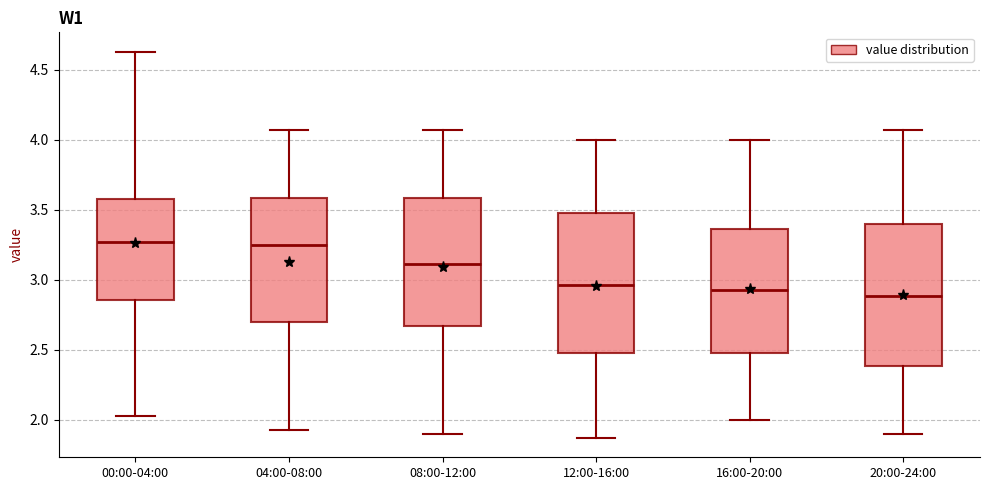

Reading left to right, transcribe this box plot: for each box, give where its median line is, the range the box spans, and where its two whiskers end, as read against the y-axis. The values are not printed on the chart, so give them approximately, as read against the axis.

00:00-04:00: median 3.25, box 2.85 to 3.60, whiskers 2.05 to 4.65
04:00-08:00: median 3.25, box 2.70 to 3.60, whiskers 1.95 to 4.05
08:00-12:00: median 3.10, box 2.65 to 3.60, whiskers 1.90 to 4.05
12:00-16:00: median 2.95, box 2.50 to 3.50, whiskers 1.85 to 4.00
16:00-20:00: median 2.95, box 2.50 to 3.35, whiskers 2.00 to 4.00
20:00-24:00: median 2.90, box 2.40 to 3.40, whiskers 1.90 to 4.05